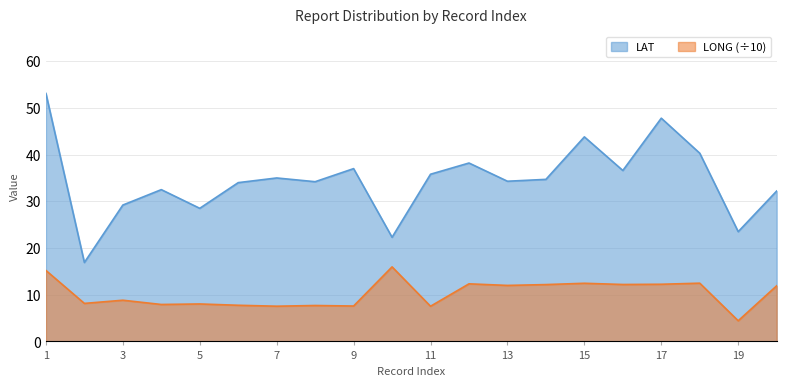

Which series has the widest spread of values?

LAT